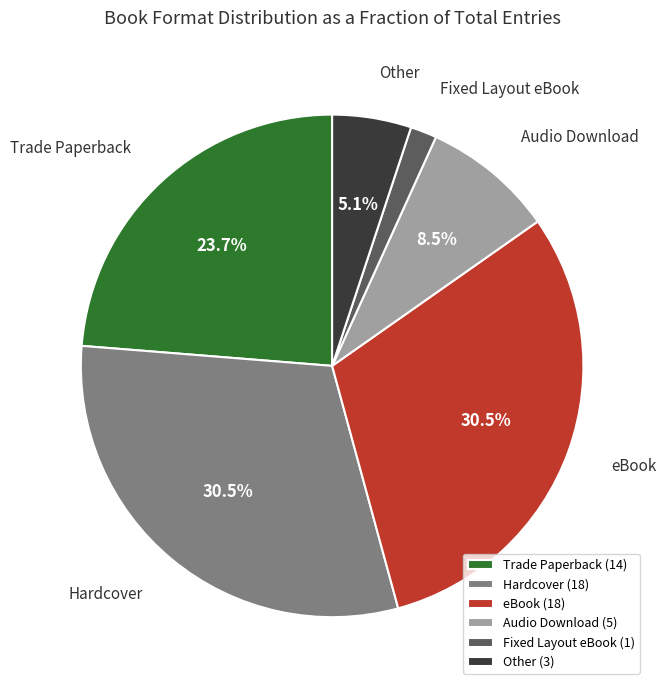

Count the number of slices in the pie.

6